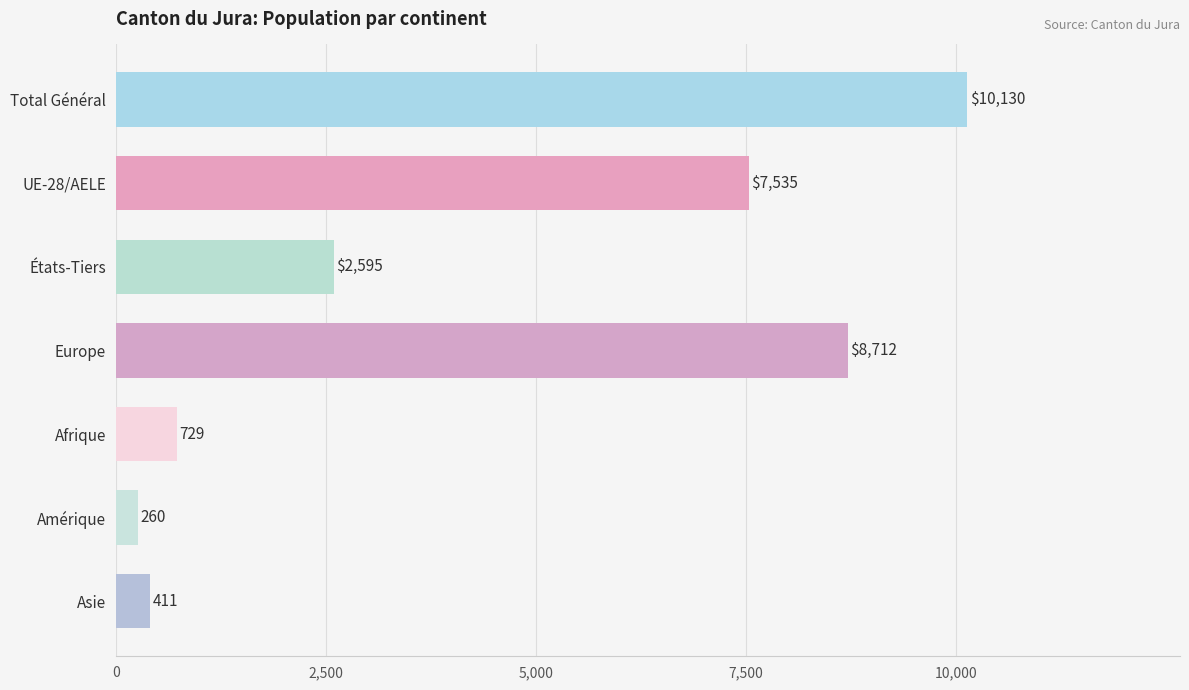

What is the change in value from UE-28/AELE to Asie?

-7124